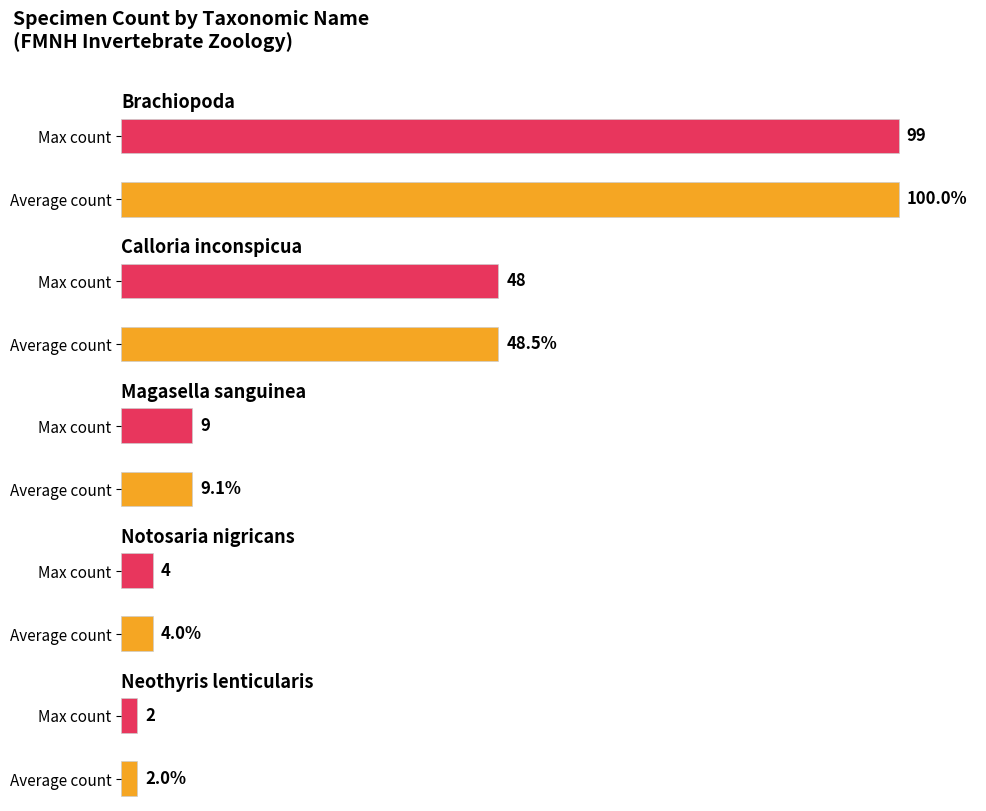

True or false: the data shows 0 at Calloria inconspicua (Sowerby, 1846) [16399].

False